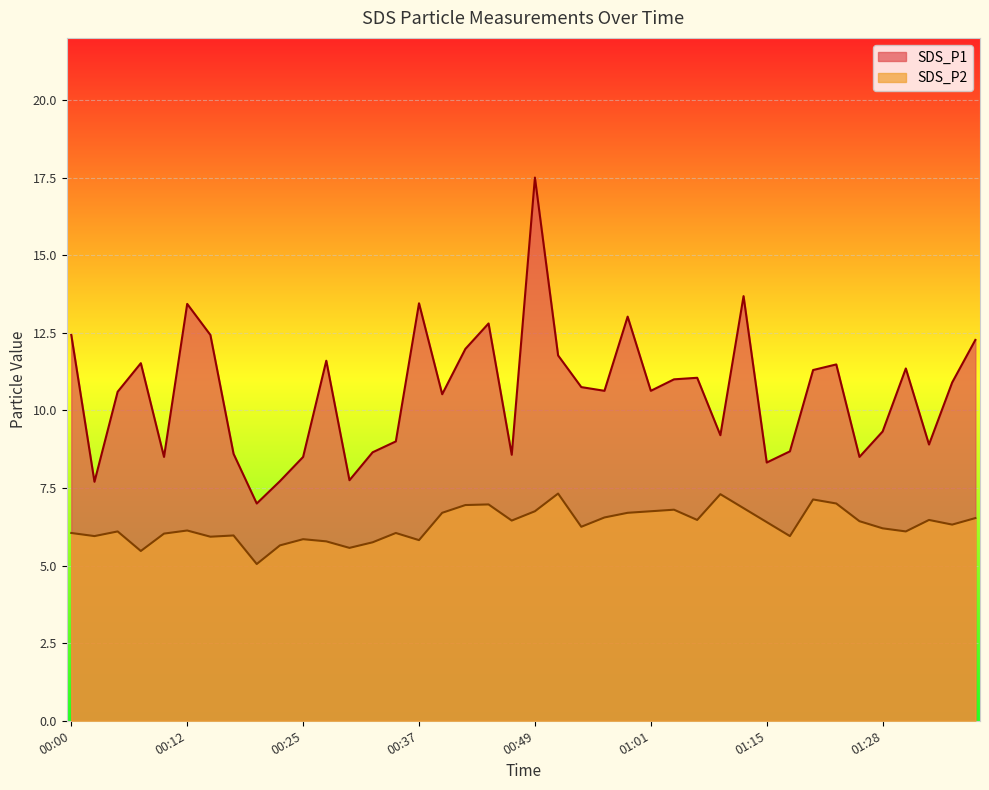

Rank the series by their maximum value, from lowest to highest.

SDS_P2, SDS_P1